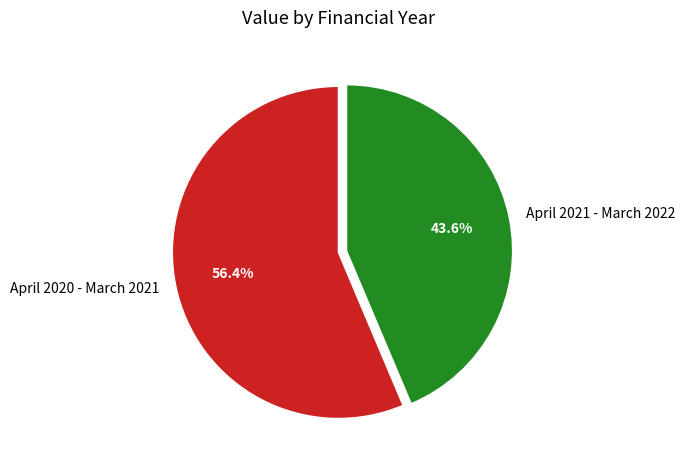

To the nearest percent, what percentage of the pie is April 2020 - March 2021?

56%